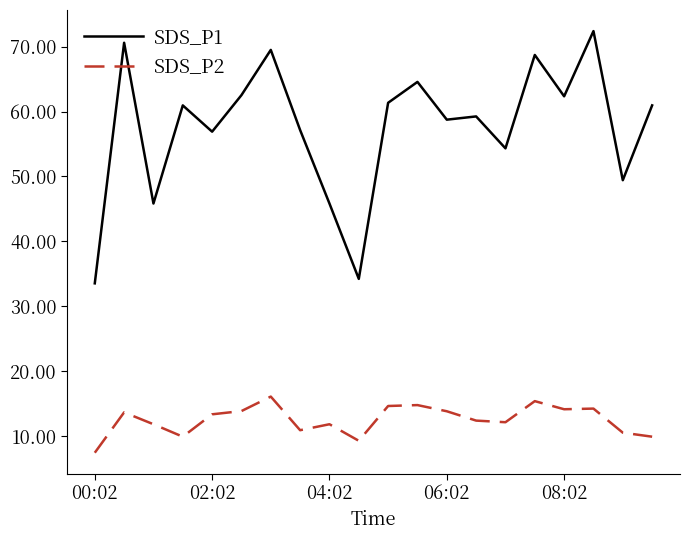

At how many categories does at least one series exceed 60?

10